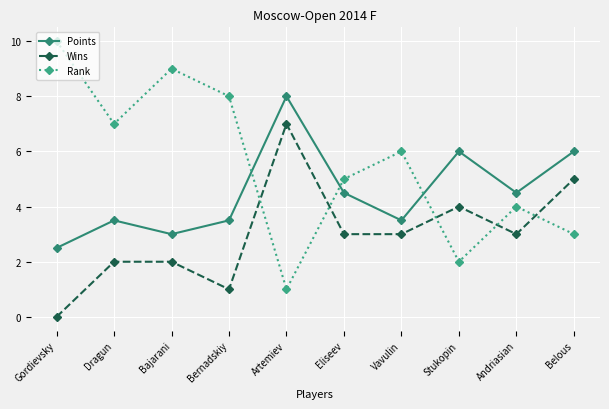

Reading left to right, what are all the values shown in this chart?

Points: Gordievsky=2.5	Dragun=3.5	Bajarani=3.0	Bernadskiy=3.5	Artemiev=8.0	Eliseev=4.5	Vavulin=3.5	Stukopin=6.0	Andriasian=4.5	Belous=6.0
Wins: Gordievsky=0.0	Dragun=2.0	Bajarani=2.0	Bernadskiy=1.0	Artemiev=7.0	Eliseev=3.0	Vavulin=3.0	Stukopin=4.0	Andriasian=3.0	Belous=5.0
Rank: Gordievsky=10.0	Dragun=7.0	Bajarani=9.0	Bernadskiy=8.0	Artemiev=1.0	Eliseev=5.0	Vavulin=6.0	Stukopin=2.0	Andriasian=4.0	Belous=3.0